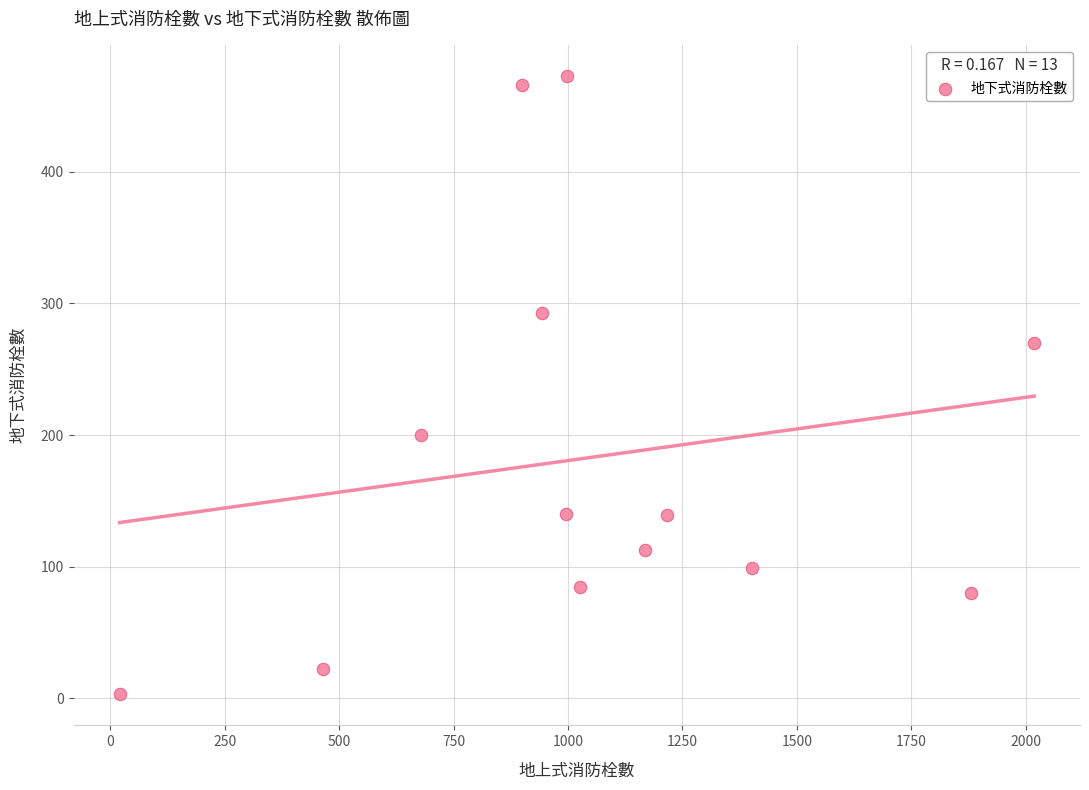

What is the range of Y values (max minus min)?

470